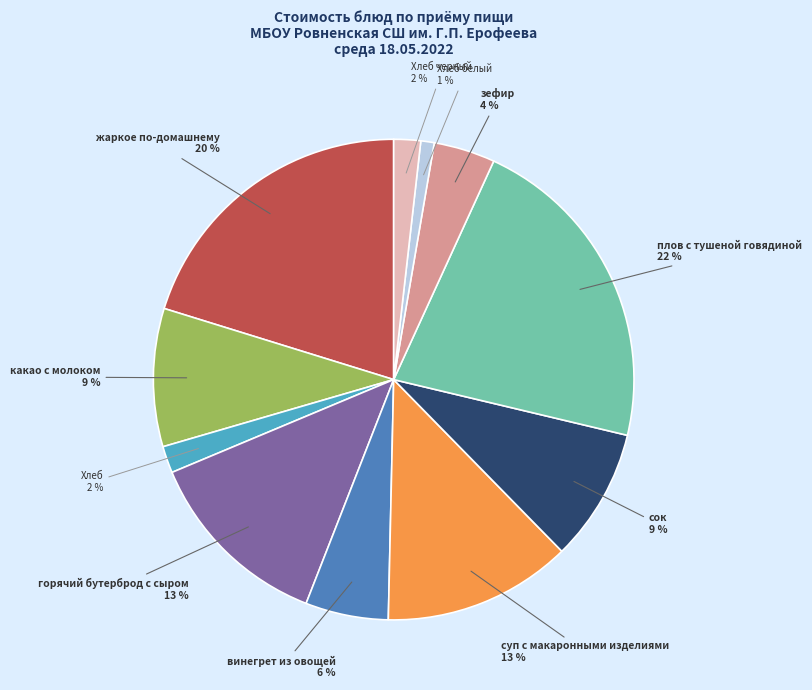

How many slices are in this pie chart?

11